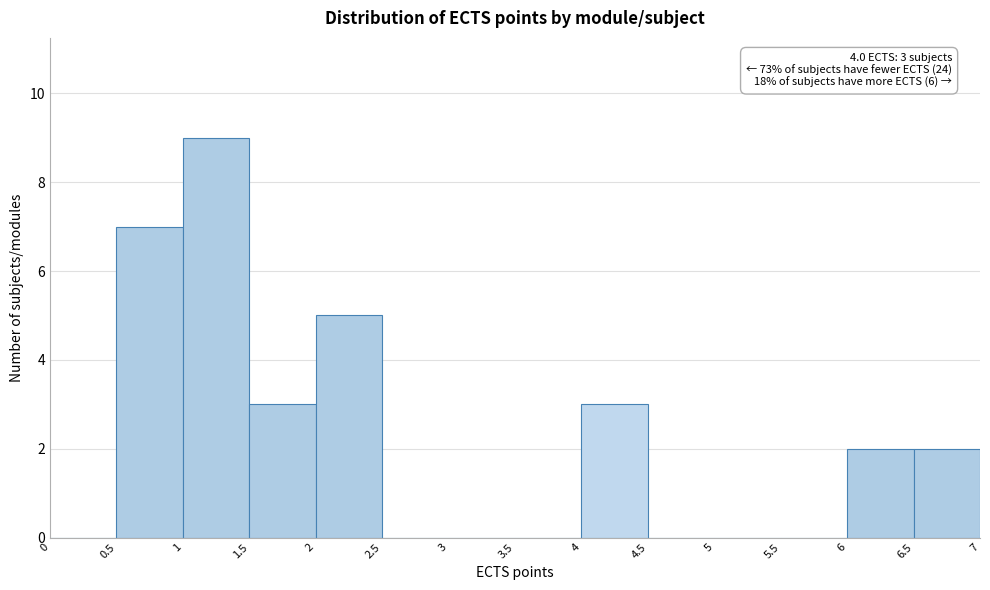

Over which range of the x-axis is the bar tallest?

1 to 1.5